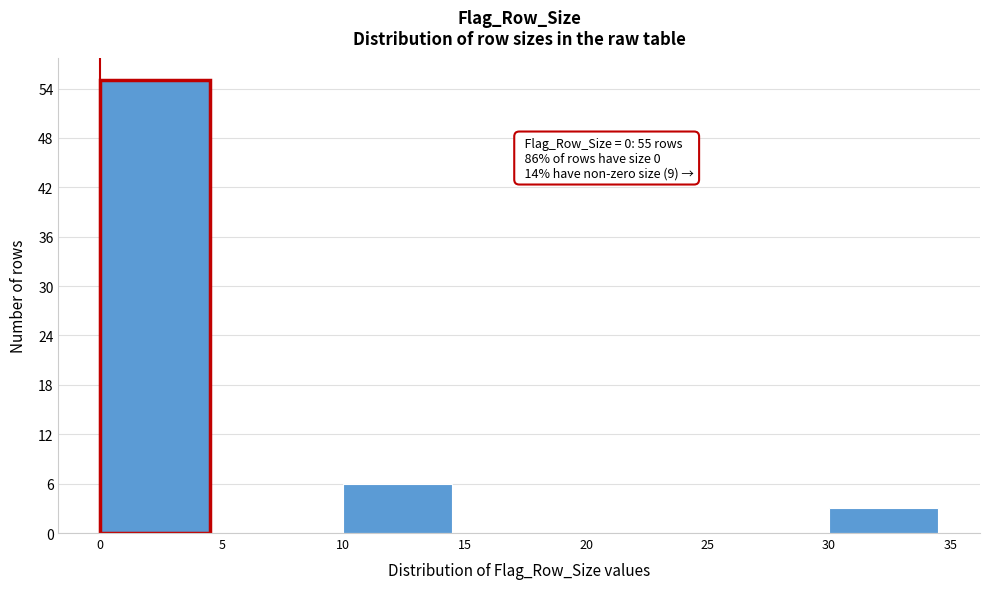

Which range on the x-axis has the tallest bar?

0 to 5